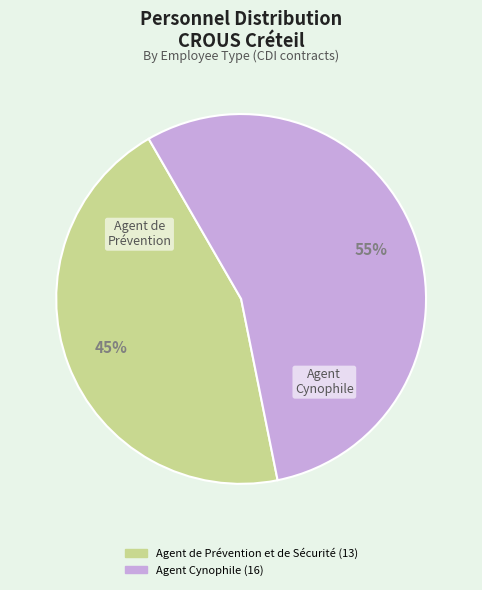

Combined, do Agent Cynophile and Agent de Prévention et de Sécurité account for over 50%?

Yes